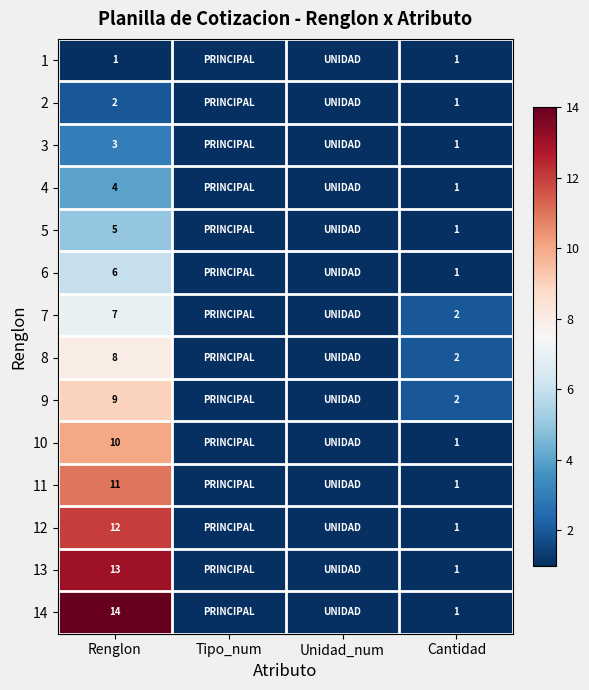

Rank the series at Renglon from highest to lowest value.

14, 13, 12, 11, 10, 9, 8, 7, 6, 5, 4, 3, 2, 1